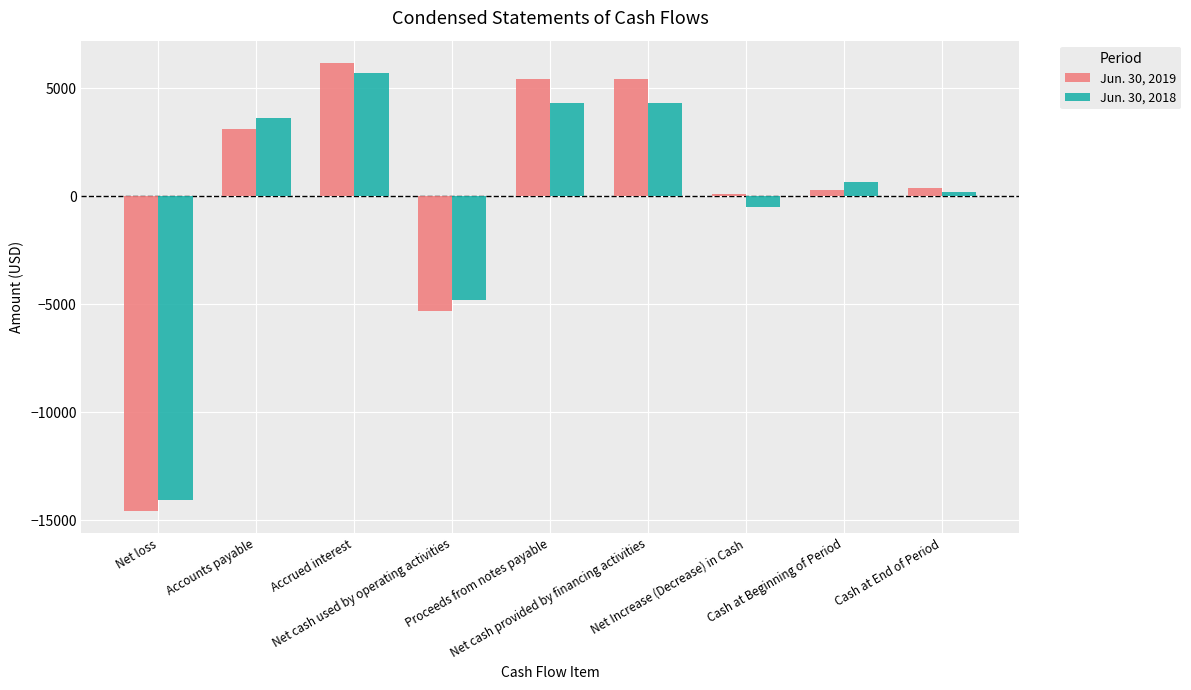

What is the sum of the Jun. 30, 2019 values at Net cash provided by financing activities and Net Increase (Decrease) in Cash?

5500